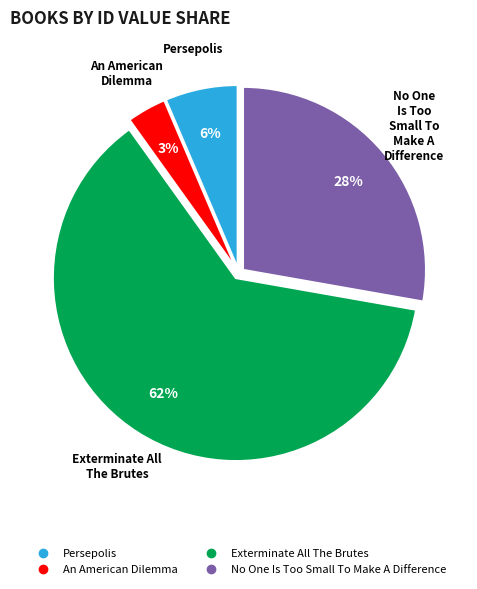

Approximately how many times larger is the value at An American Dilemma compared to Persepolis?

0.5